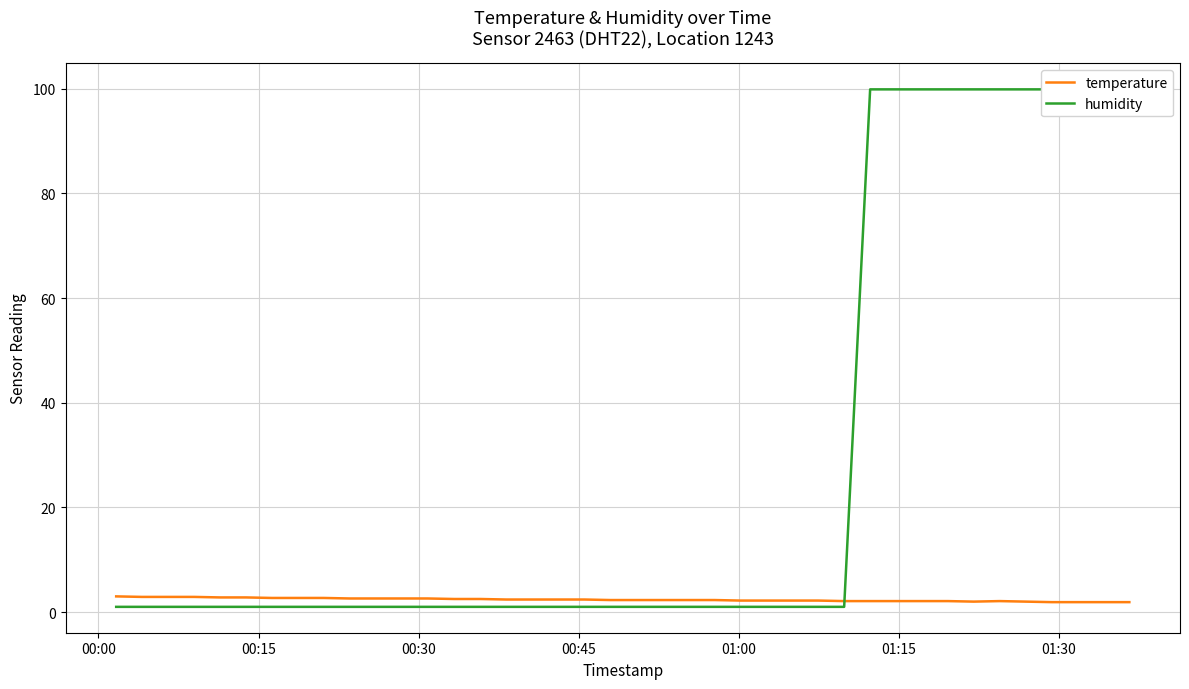

True or false: humidity and temperature intersect in this chart.

True